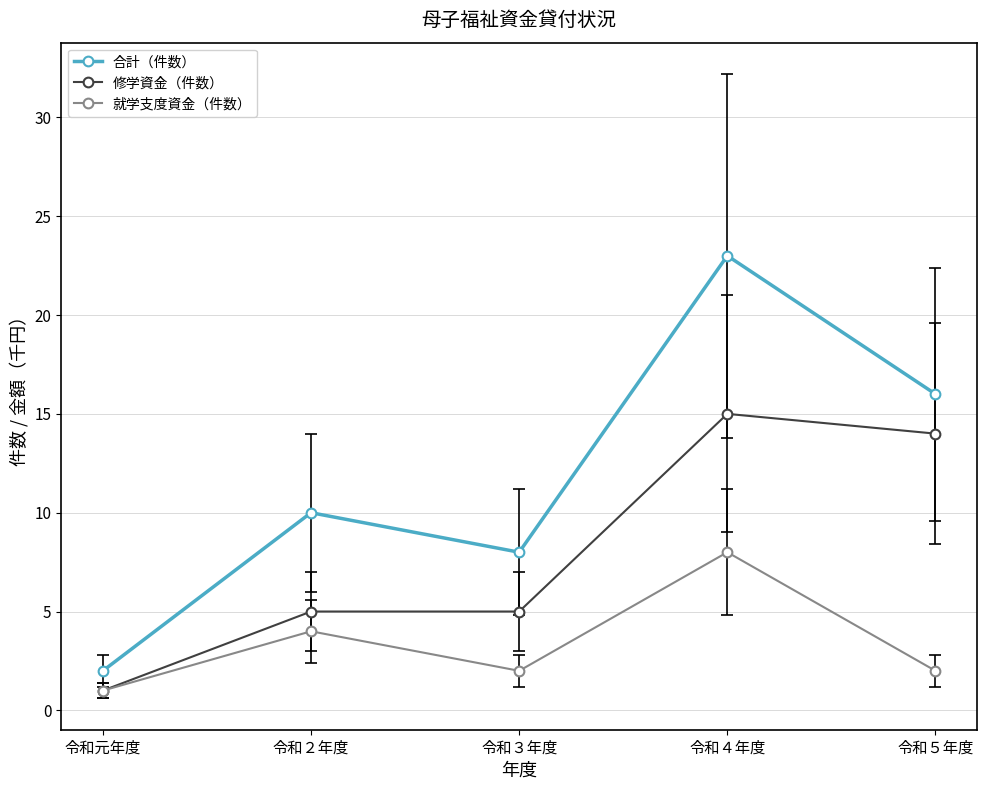

True or false: 合計（件数） and 修学資金（件数） cross at least once.

False